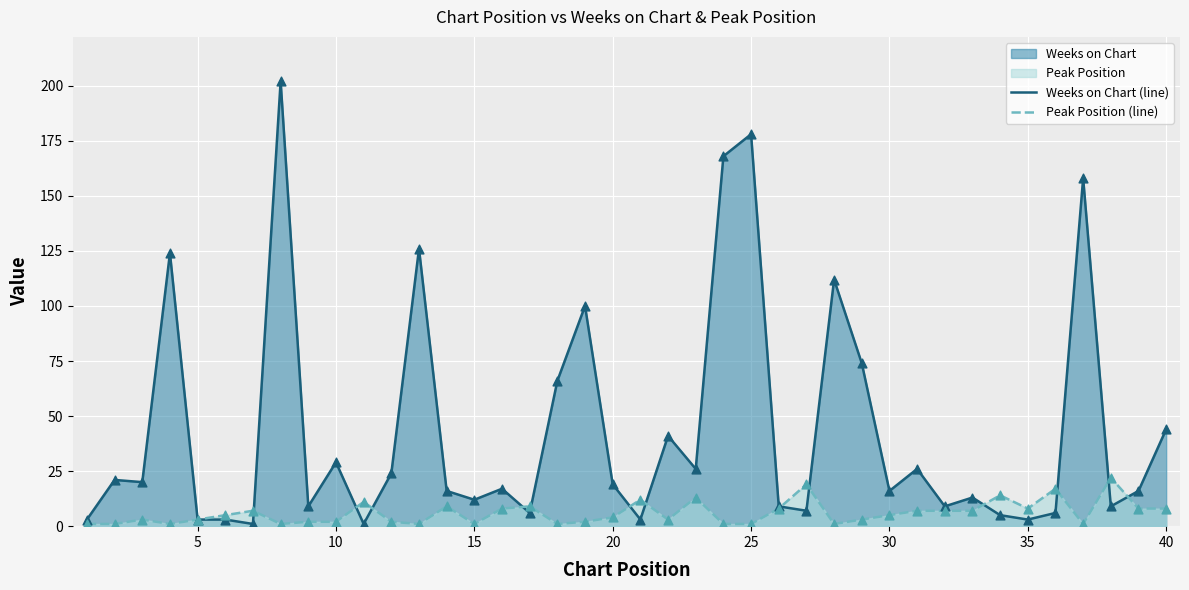

Which series has the largest total across all categories?

Weeks on Chart (line)